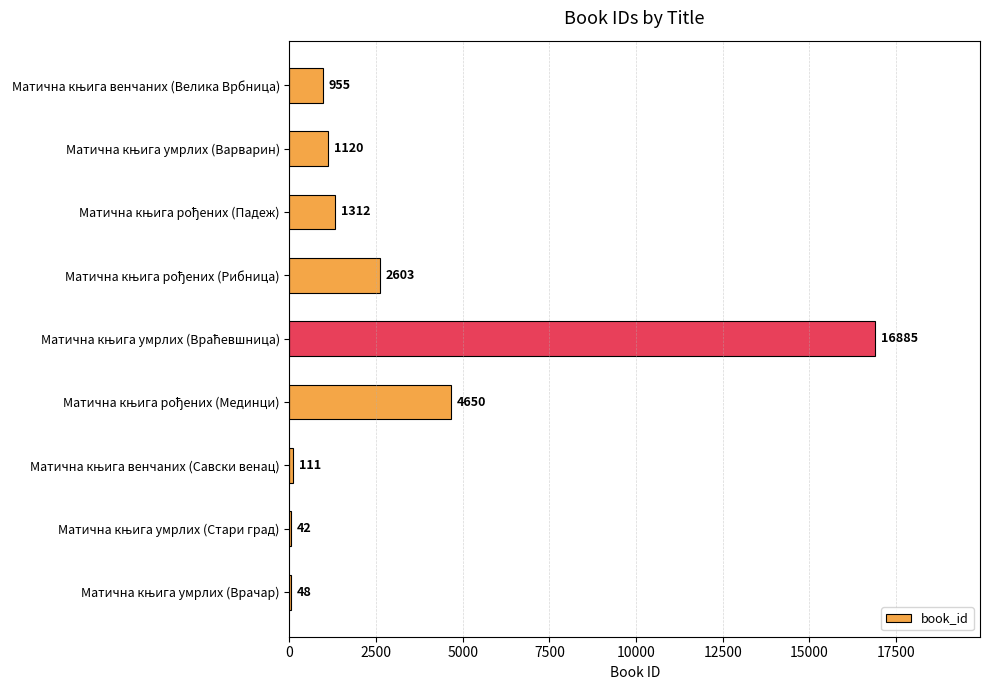

What is the maximum value shown in the chart?

16885